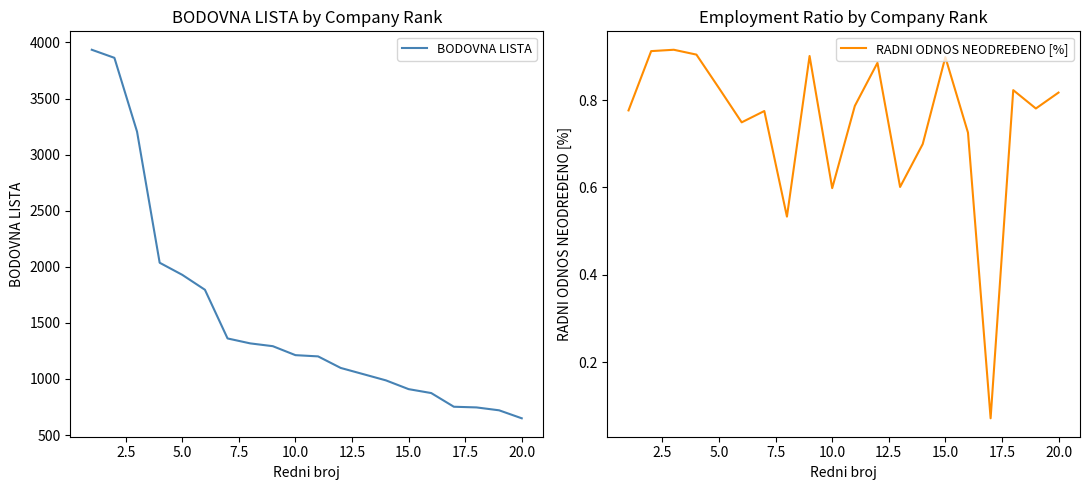

Reading left to right, extract all data points from this chart.

BODOVNA LISTA: 3935.0	3863.0	3205.0	2036.0	1928.0	1795.0	1361.0	1317.0	1292.0	1212.0	1201.0	1098.0	1042.5	987.0	909.0	874.0	752.0	746.0	720.2	649.0
RADNI ODNOS NEODREĐENO [%]: 0.8	0.9	0.9	0.9	0.8	0.7	0.8	0.5	0.9	0.6	0.8	0.9	0.6	0.7	0.9	0.7	0.1	0.8	0.8	0.8